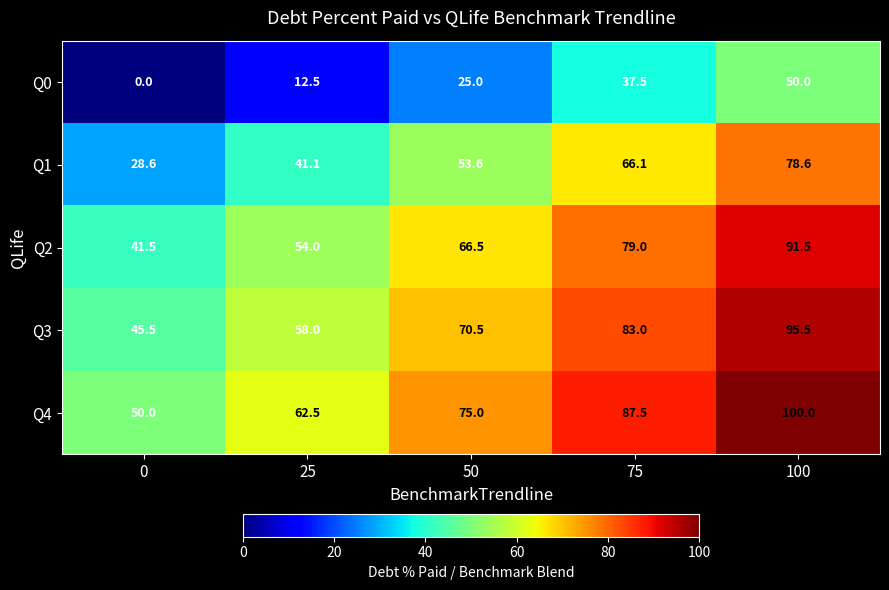

Where is Q4 nearest to the value 75?

50